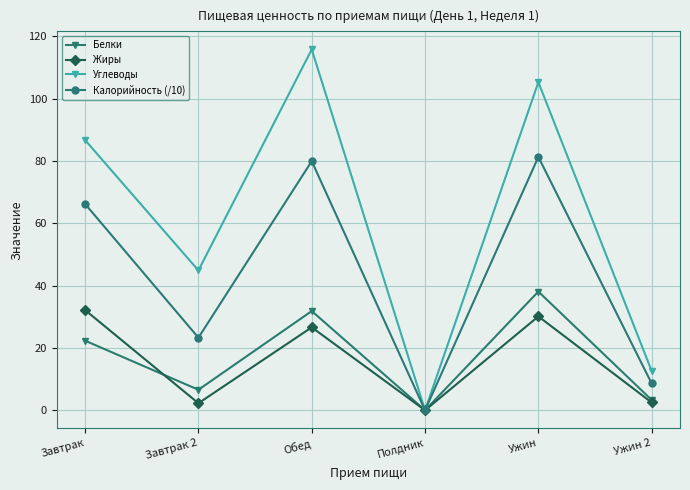

At how many categories does at least one series exceed 43?

4